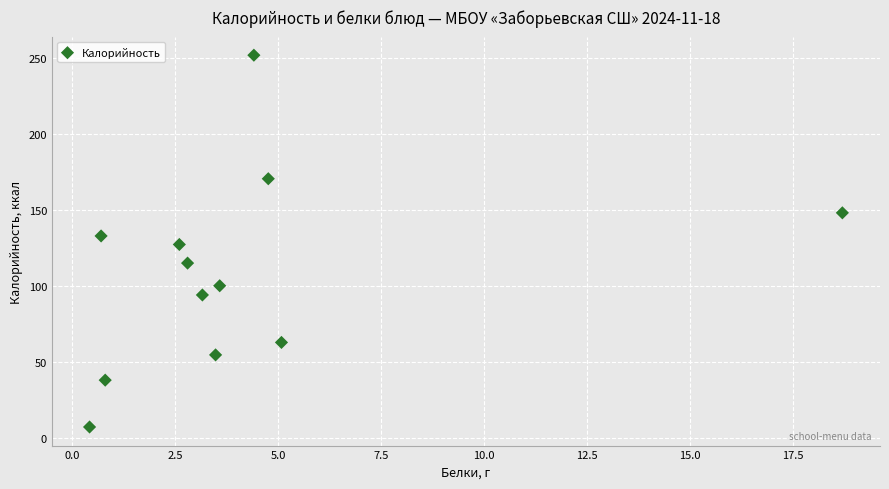

What is the average Y value?

108.5